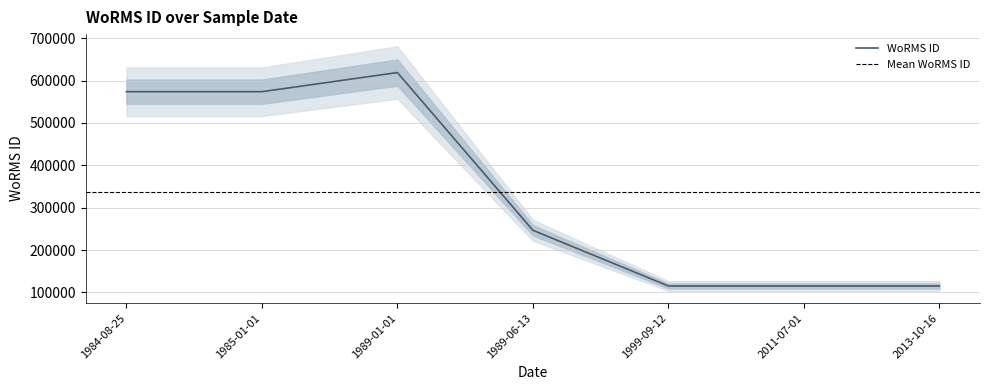

What position from the right is 2011-07-01?

2